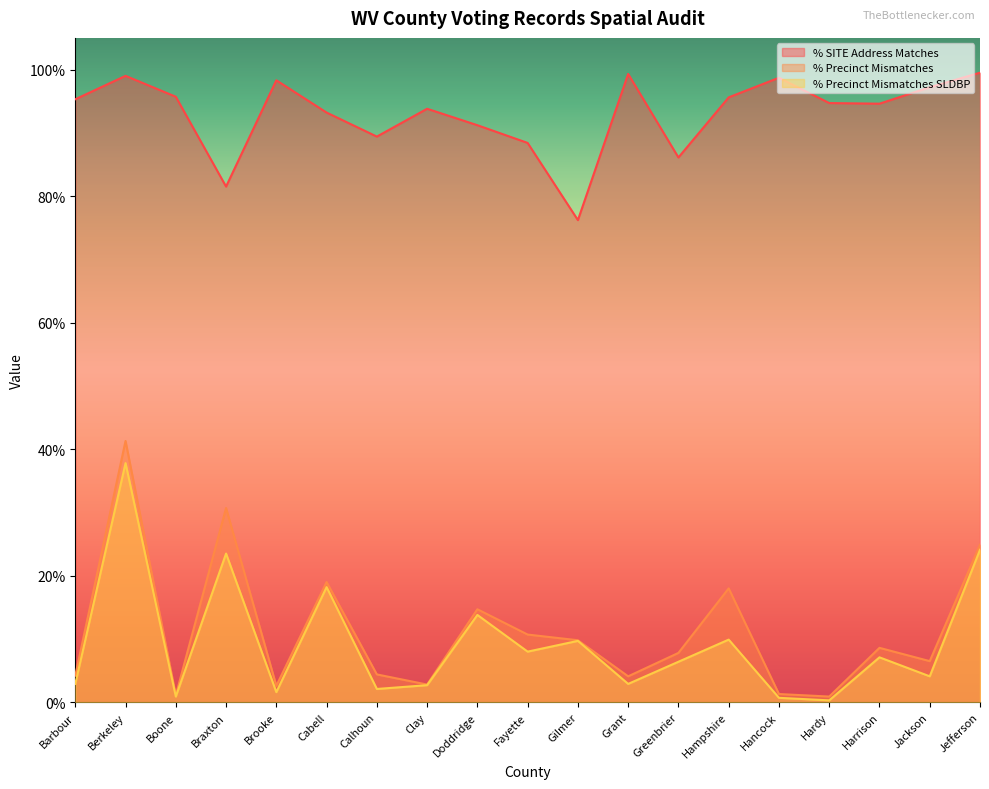

Where is the first local minimum for % SITE Address Matches?

Braxton